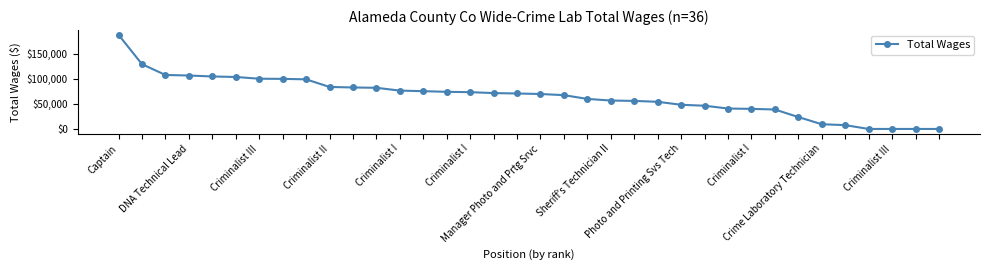

What is the maximum value shown in the chart?

187978